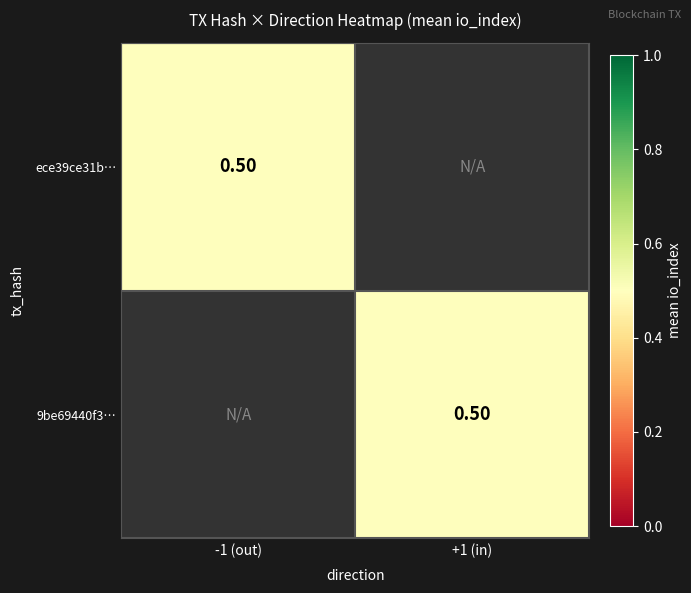

At which label does ece39ce31bf69bc9bda70aefcd989358358a9de reach its peak?

direction_-1